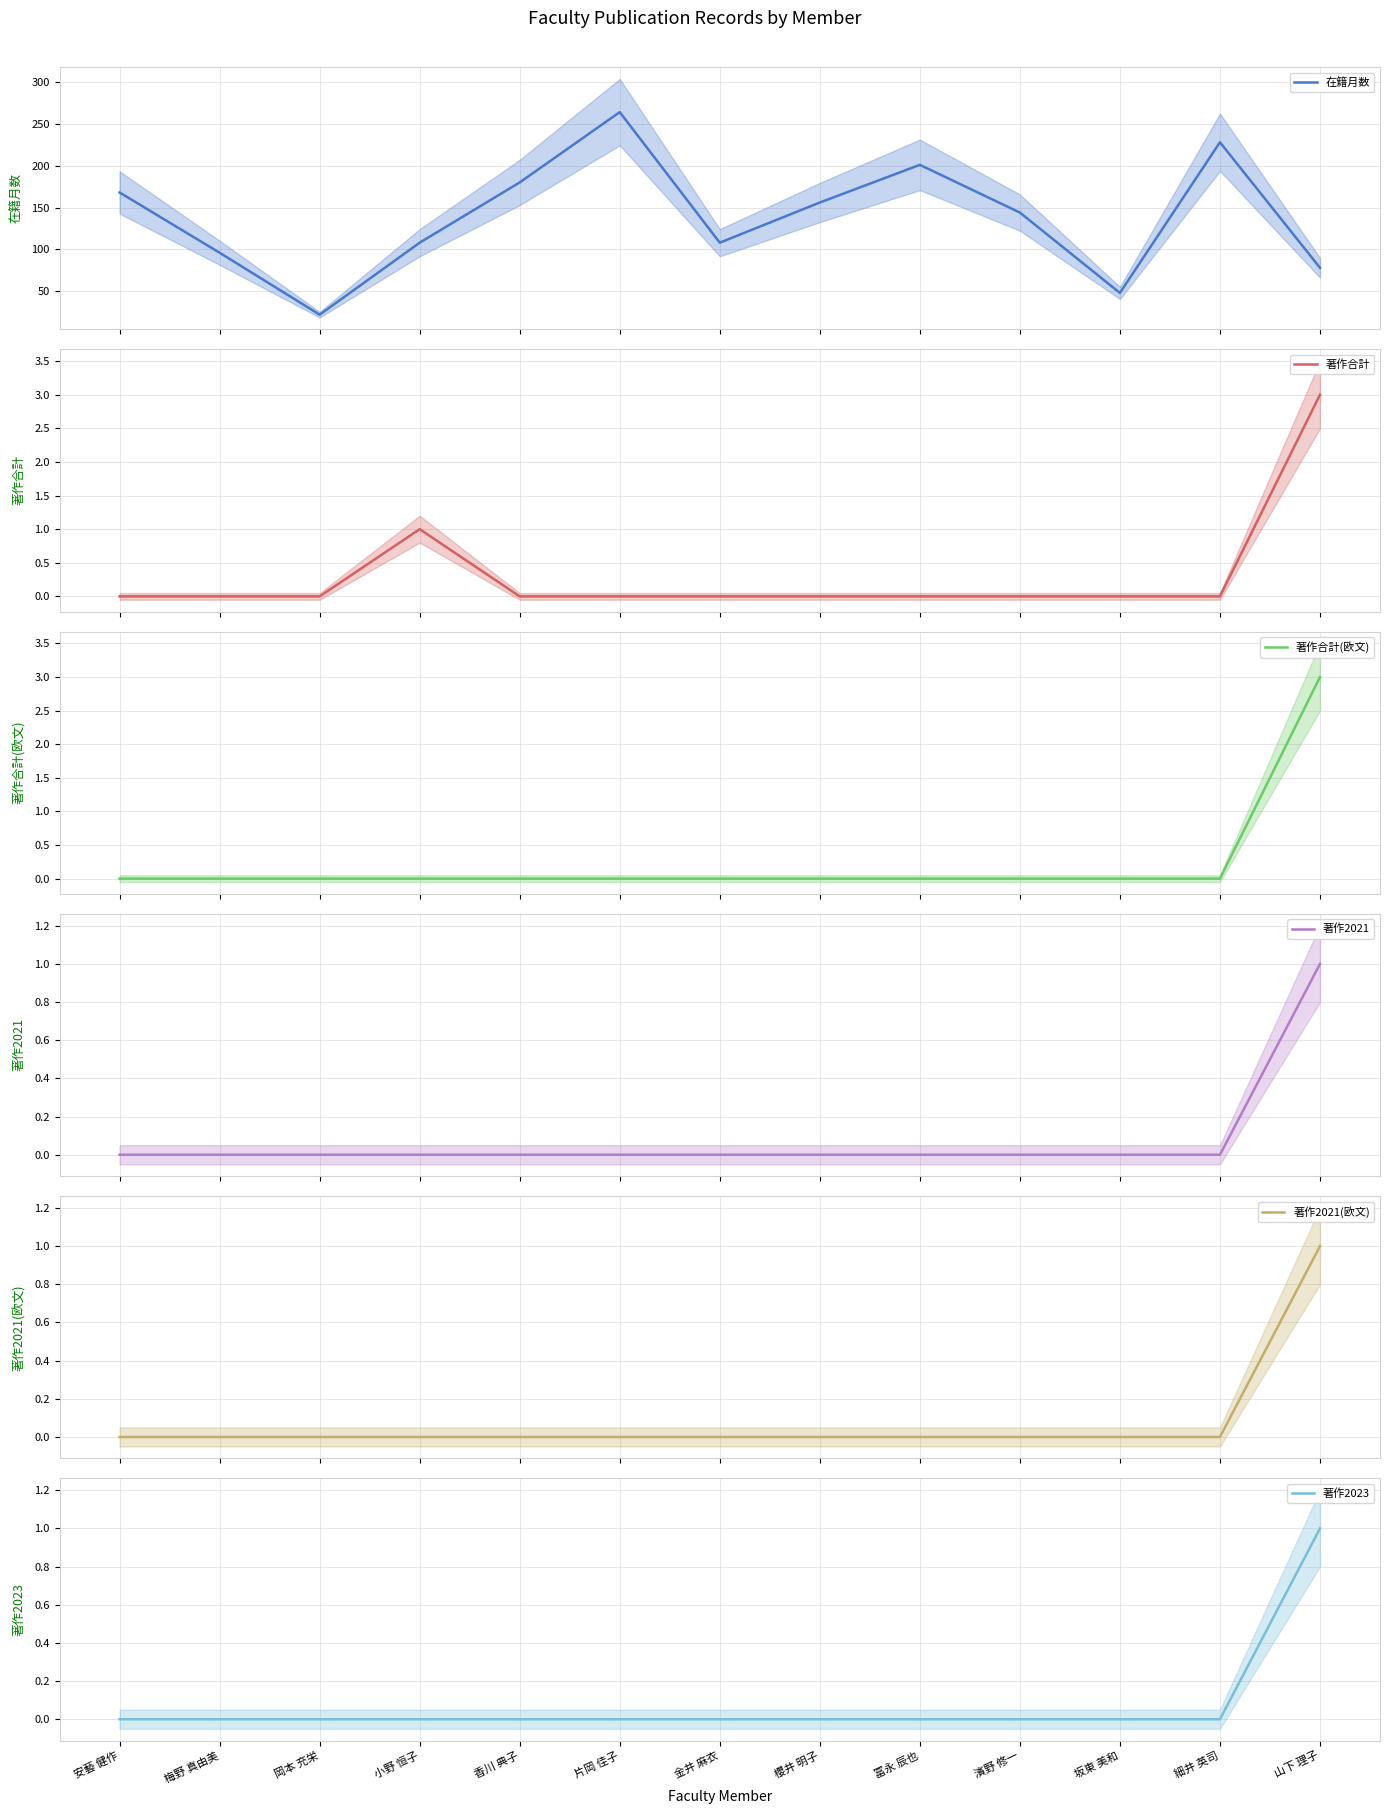

True or false: 在籍月数 and 著作2021 intersect in this chart.

False